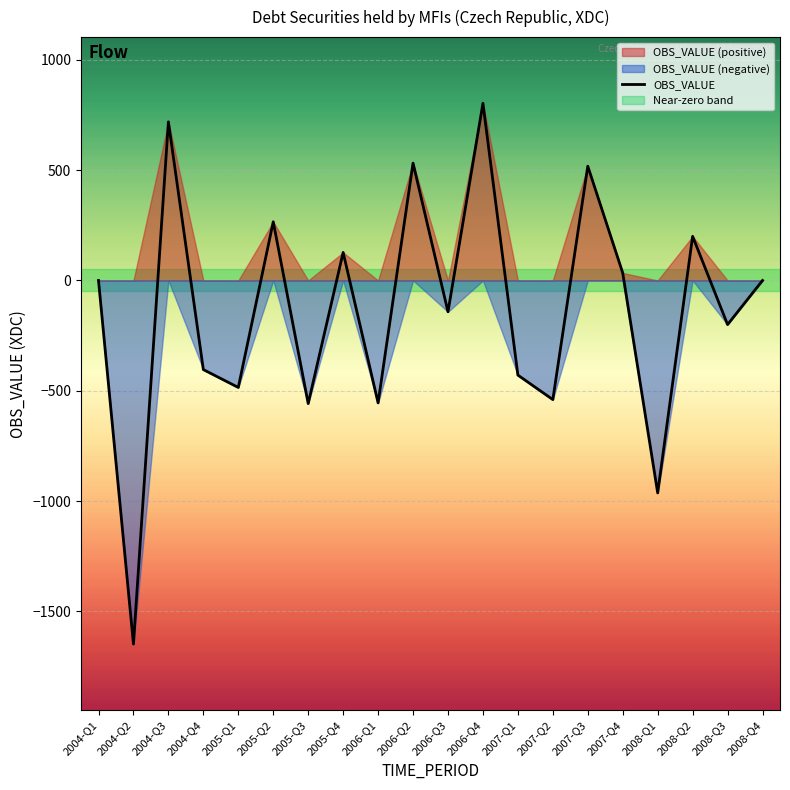

Which category has the highest value across all series?

2006-Q4